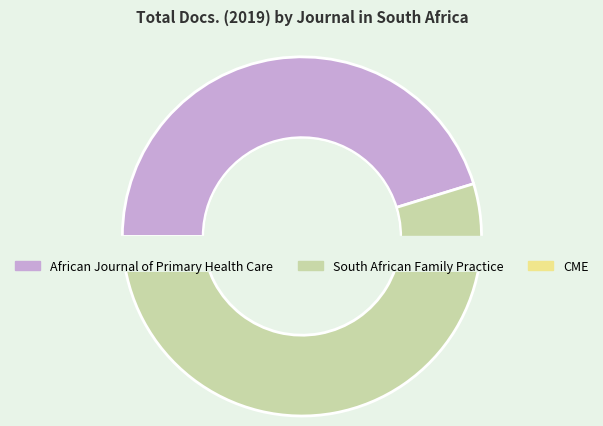

How much of the chart is everything except CME?

98.9%